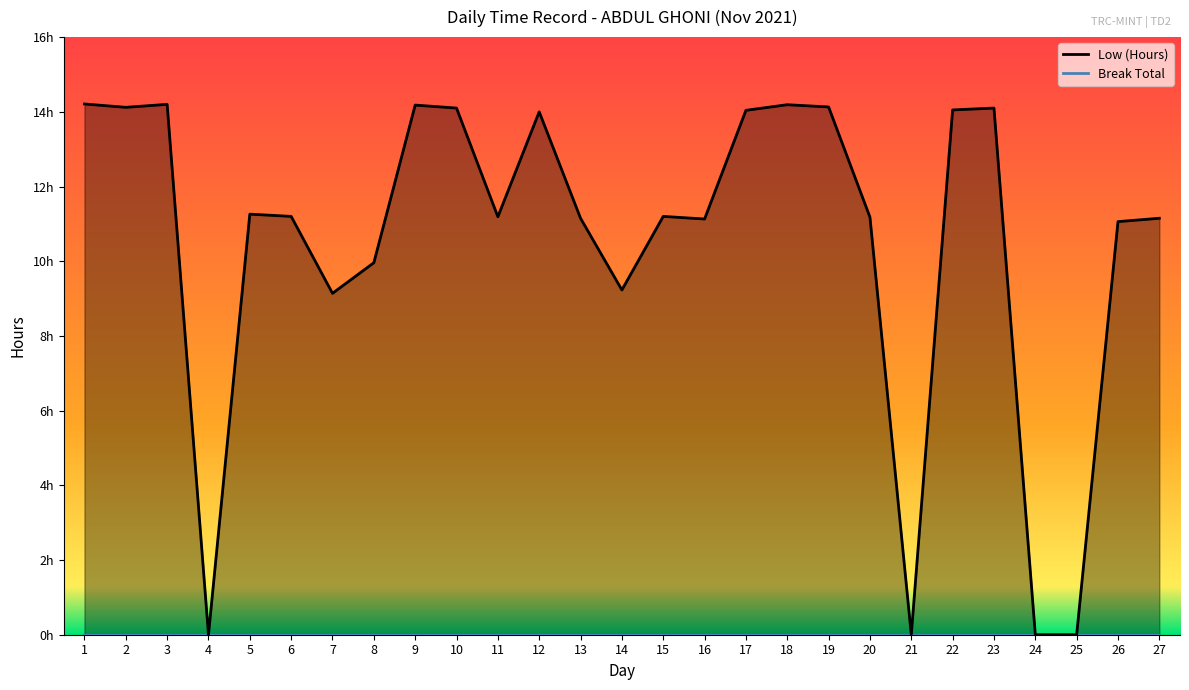

Where is the first local maximum?

3